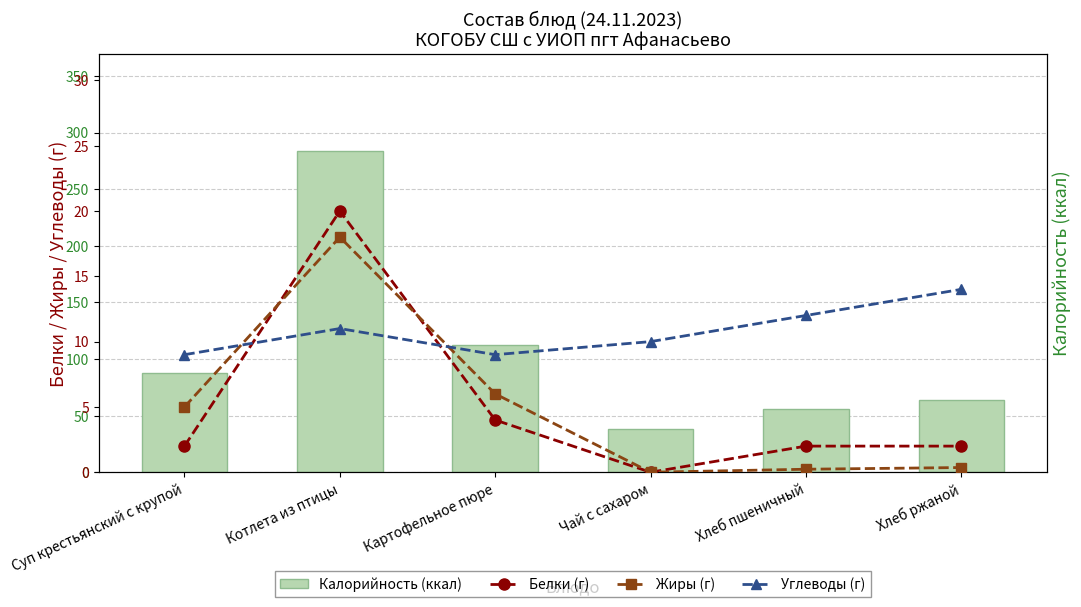

The value of Белки (г) at Хлеб пшеничный is 0.7. True or false?

False